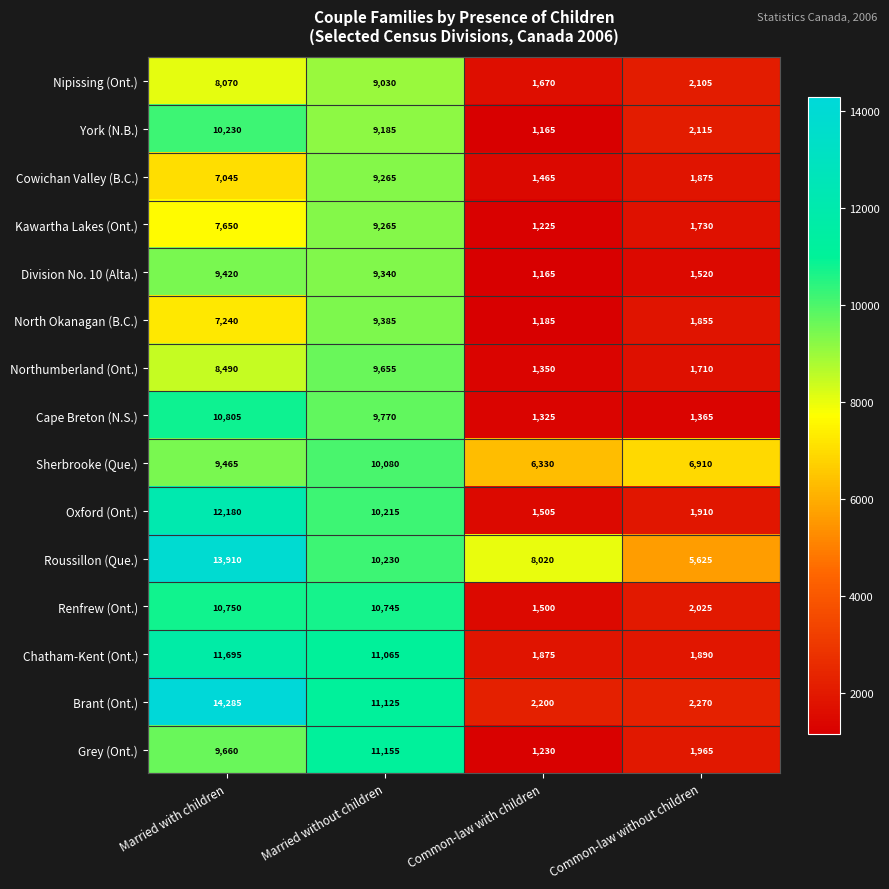

Is it true that Brant (Ont.) equals 21074 at Married with children?

False